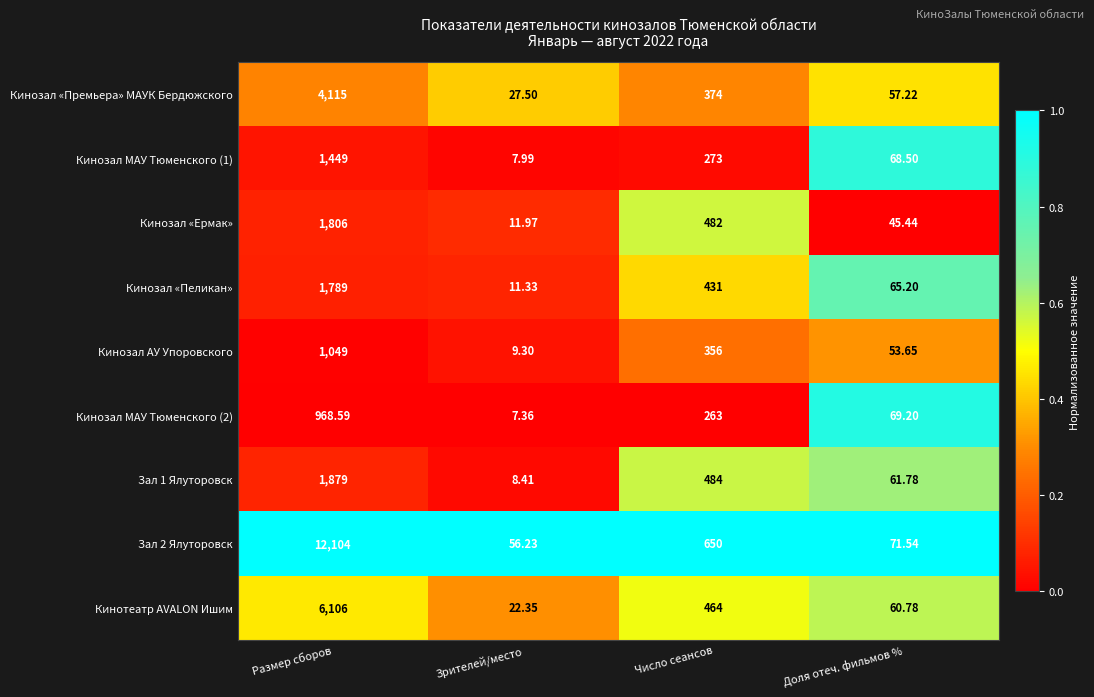

Is the value of Зал 1 Ялуторовск at Зрителей/место greater than the value of Зал 2 Ялуторовск at Зрителей/место?

No